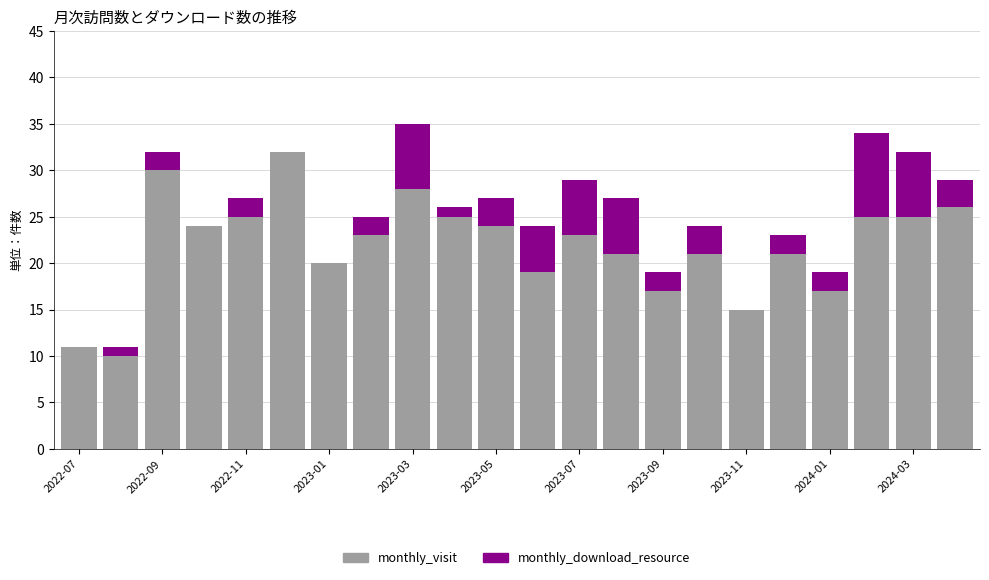

What is the highest value of the monthly_visit series?

32